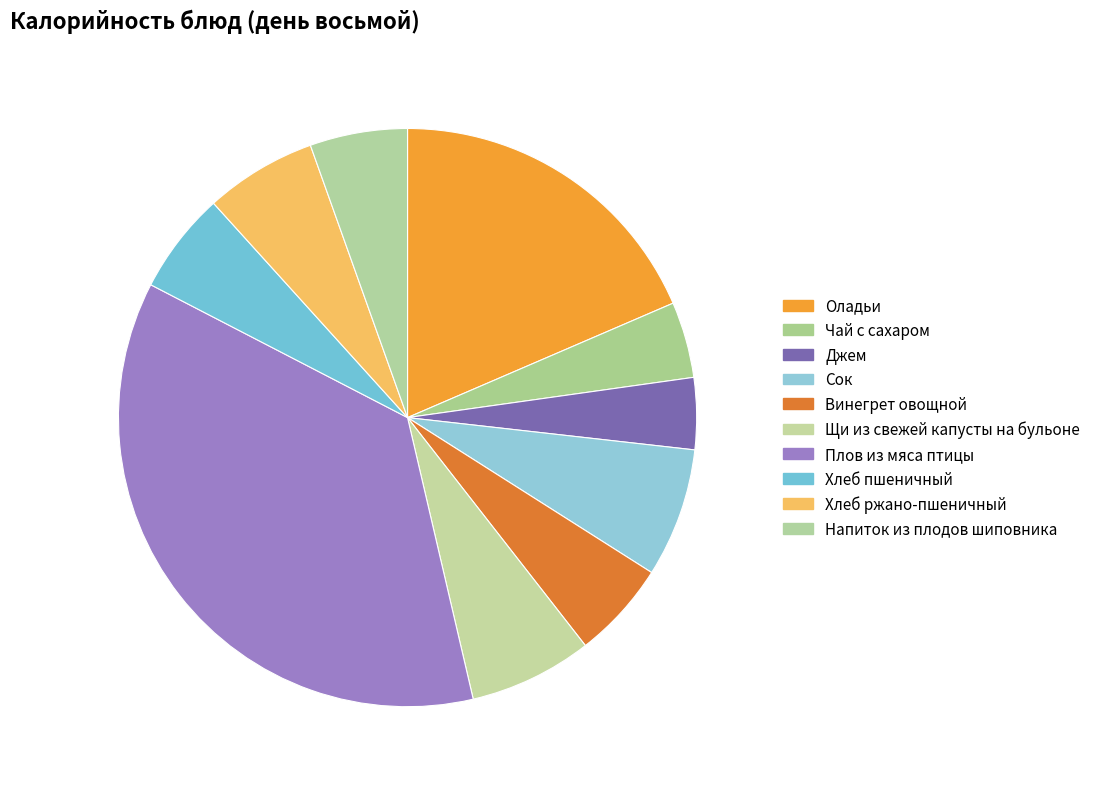

How many slices are in this pie chart?

10